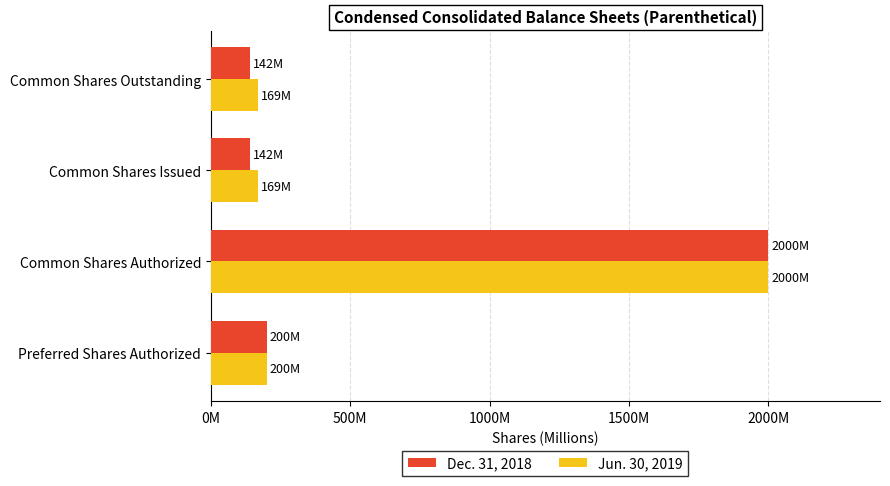

What is the minimum value shown in the chart?

141.7